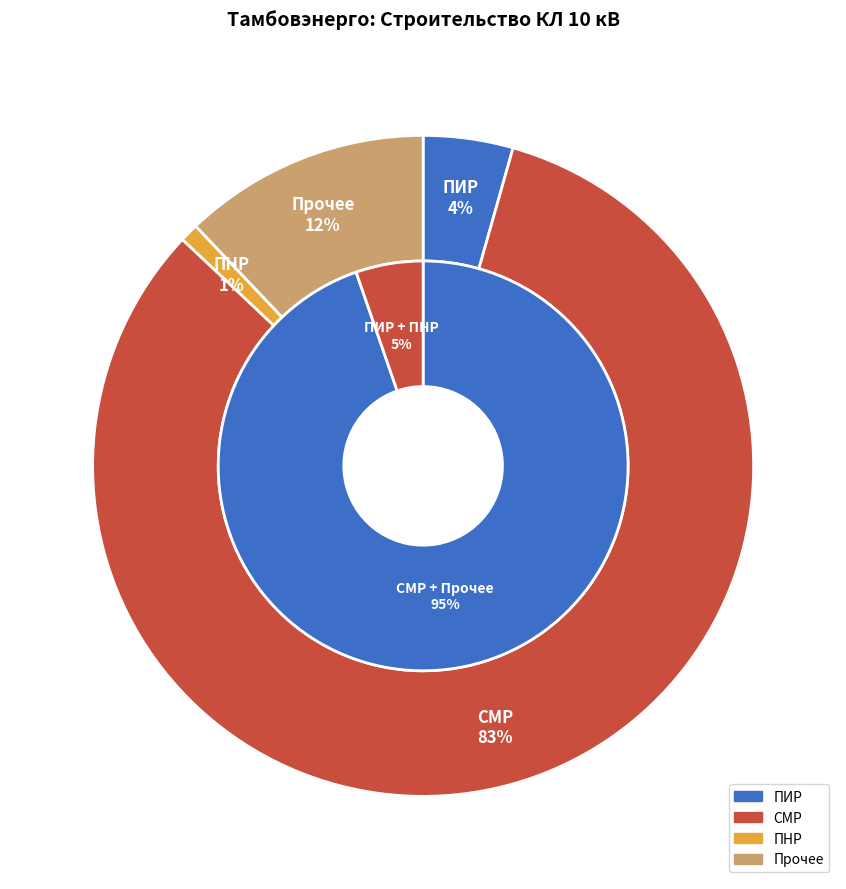

Is it true that Прочее is 12% of the pie?

True